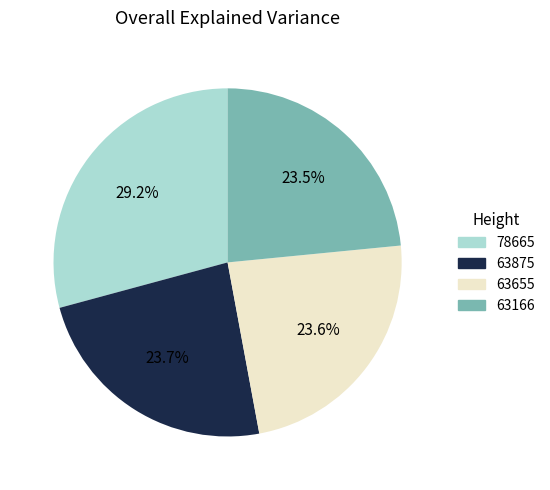

Is the sum of 63655 and 63166 greater than half?

No